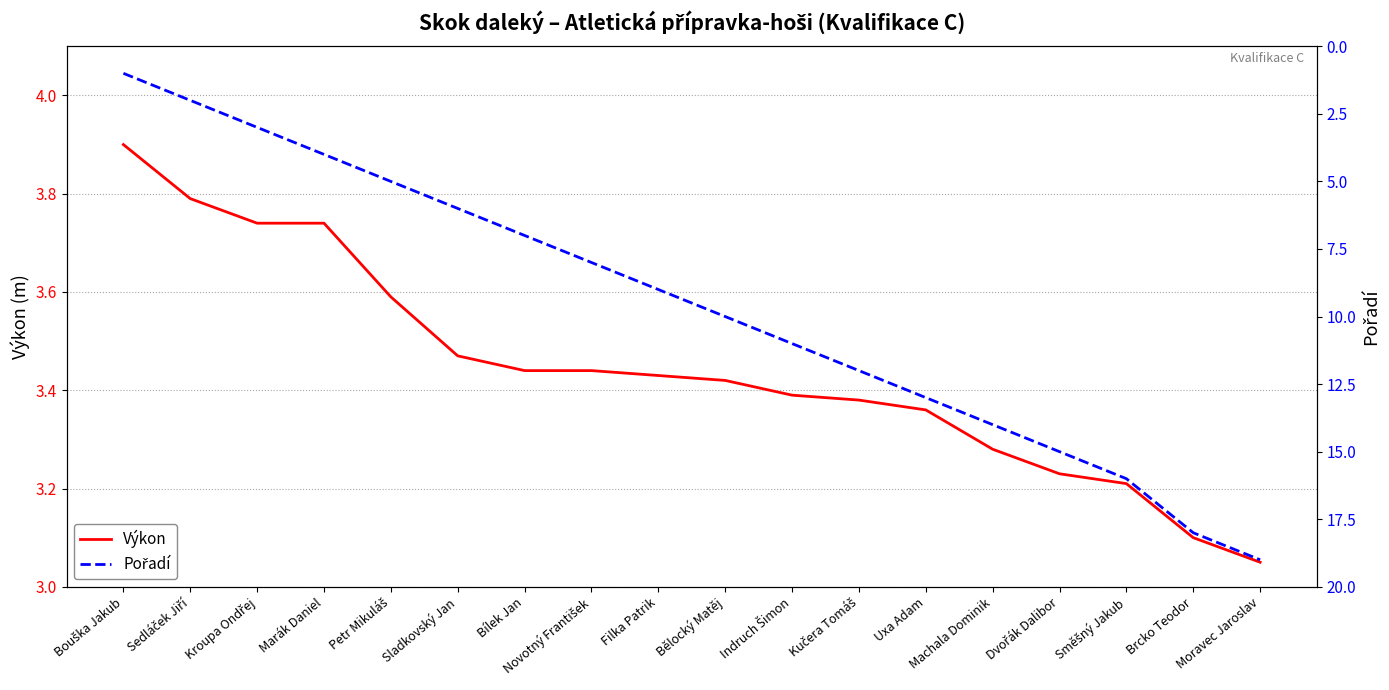

What is the average value of the Pořadí series?

9.6